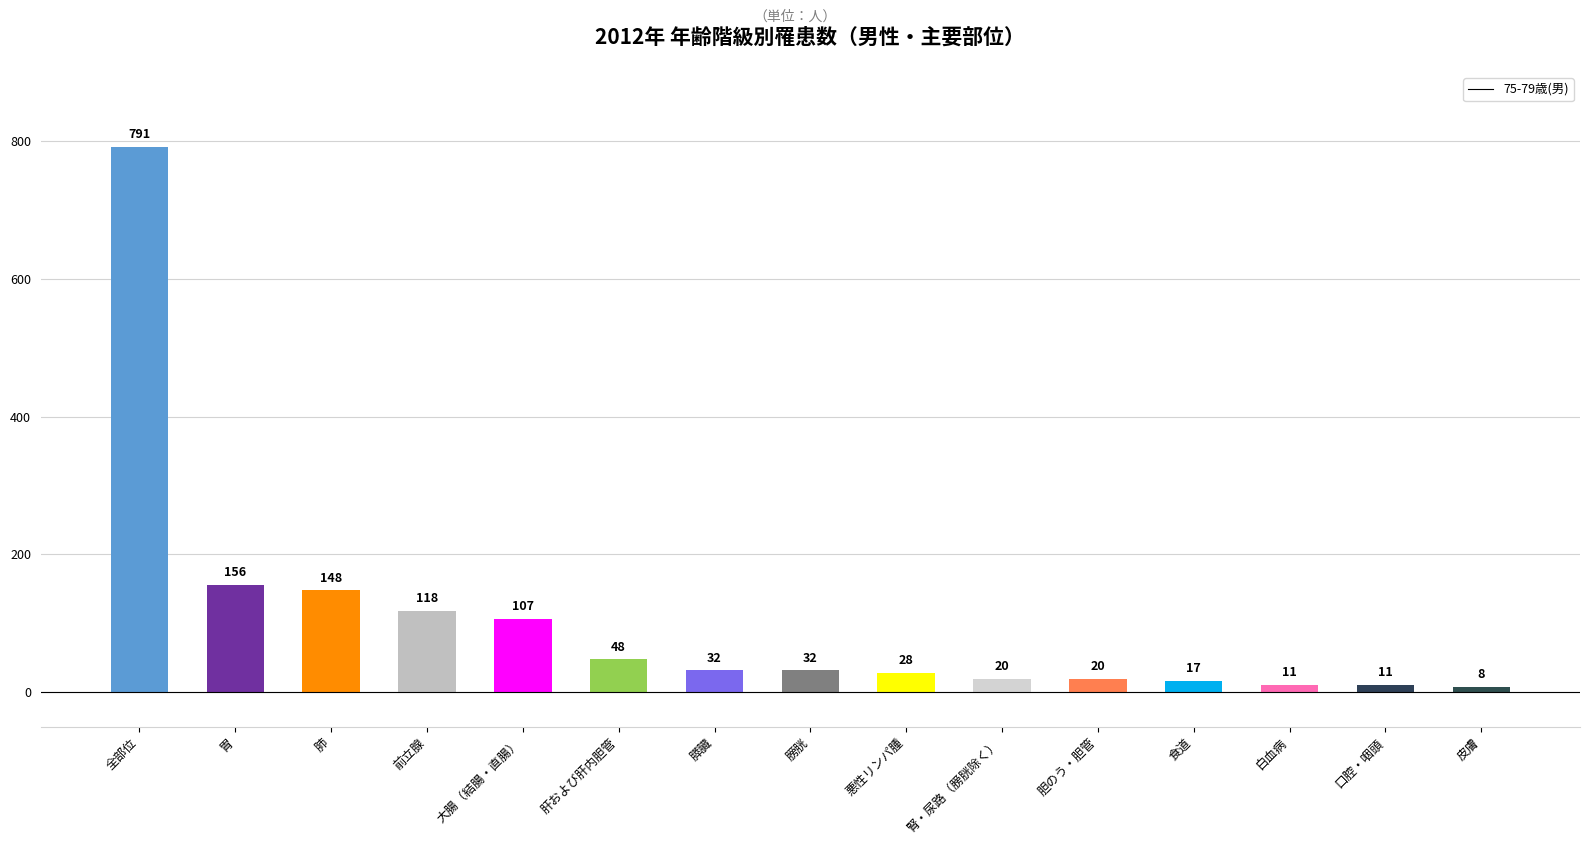

The chart shows a value of 1037 at 全部位. True or false?

False